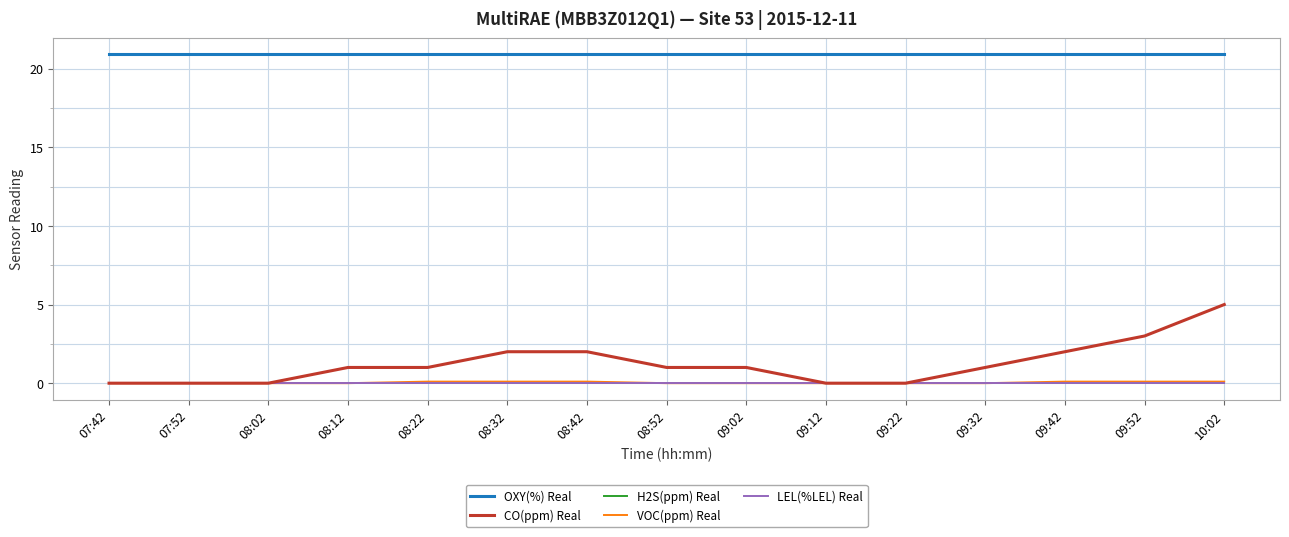

True or false: LEL(%LEL) Real and VOC(ppm) Real cross at least once.

False